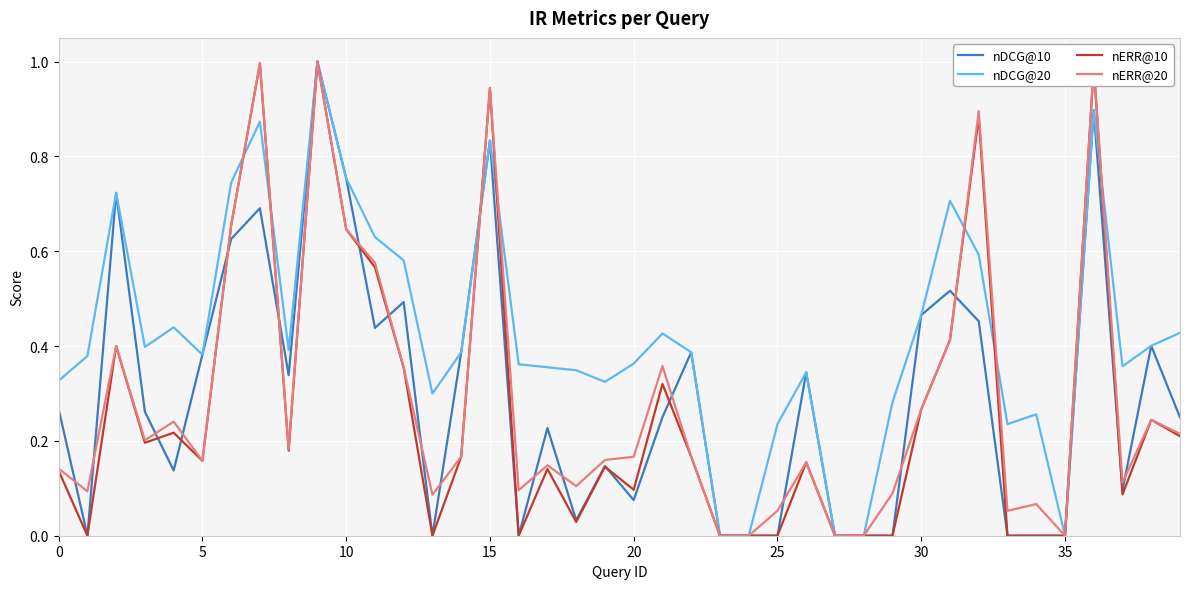

What are all the series names shown in the legend?

nDCG@10, nDCG@20, nERR@10, nERR@20